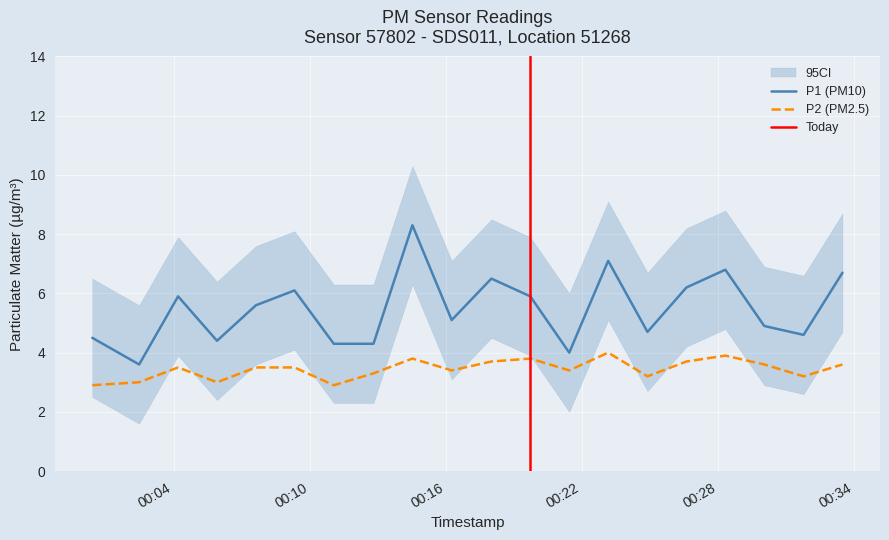

Which label corresponds to the smallest value in the chart?

2022-09-12T00:00:25